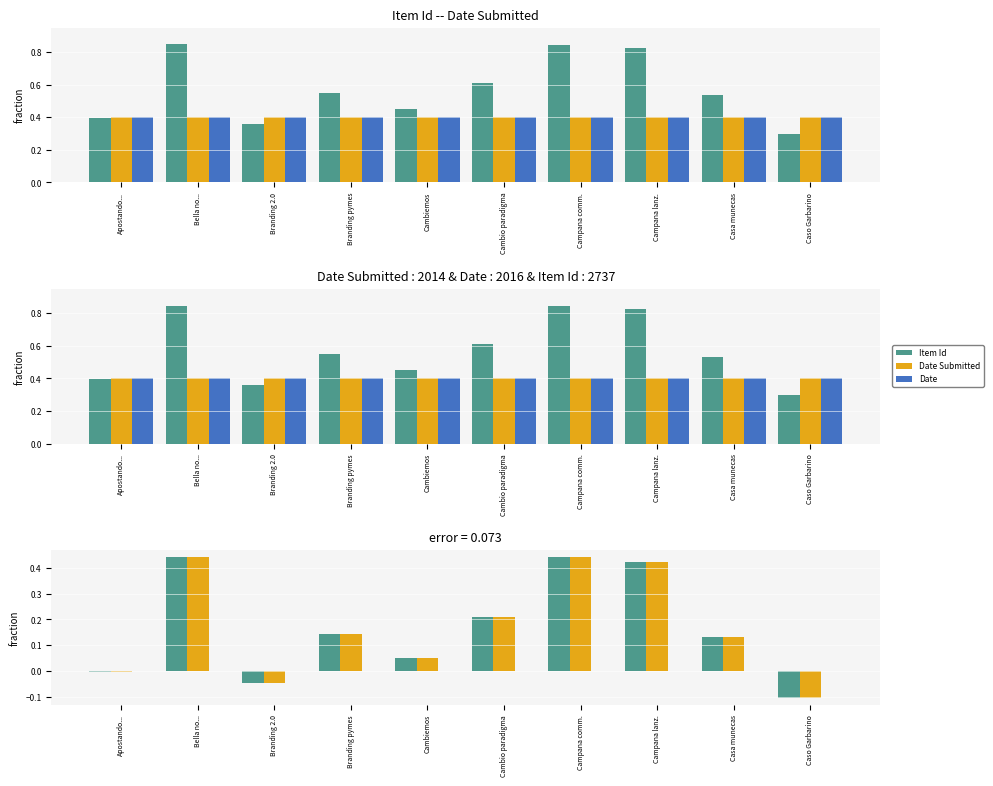

What position from the left is Casa munecas?

9